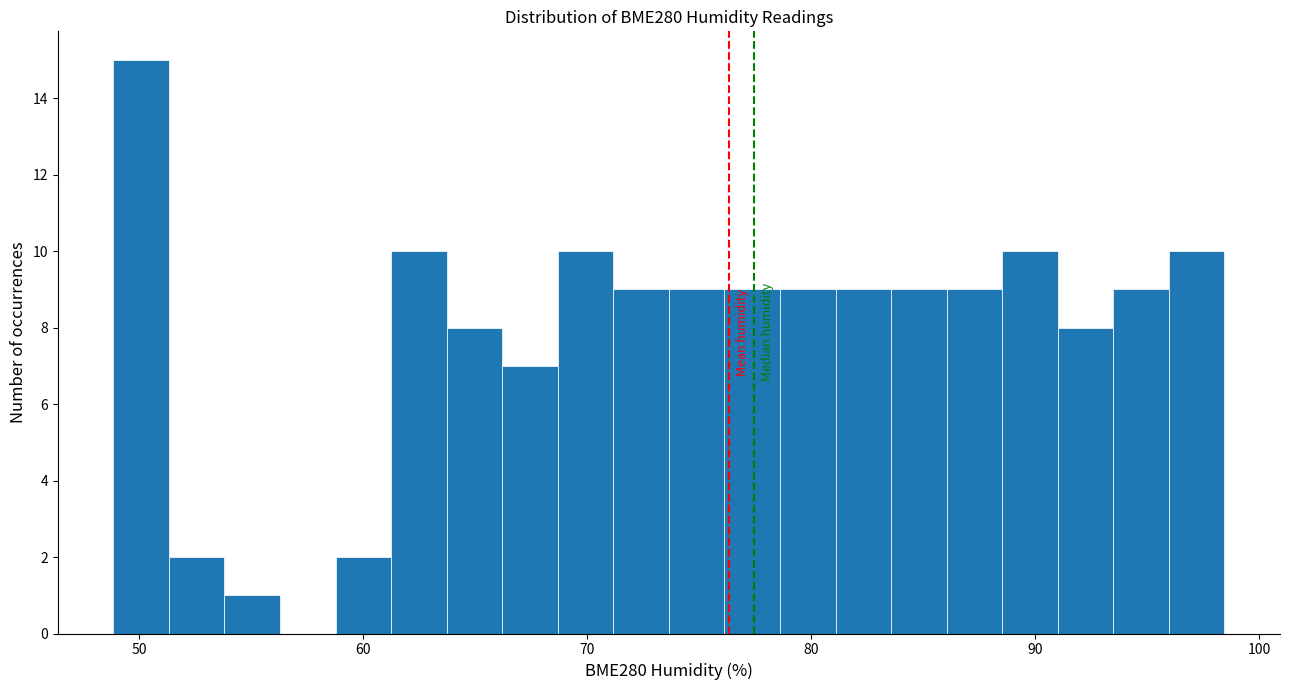

Read against the x-axis, roughly where is the centre of the tallest bar?

50